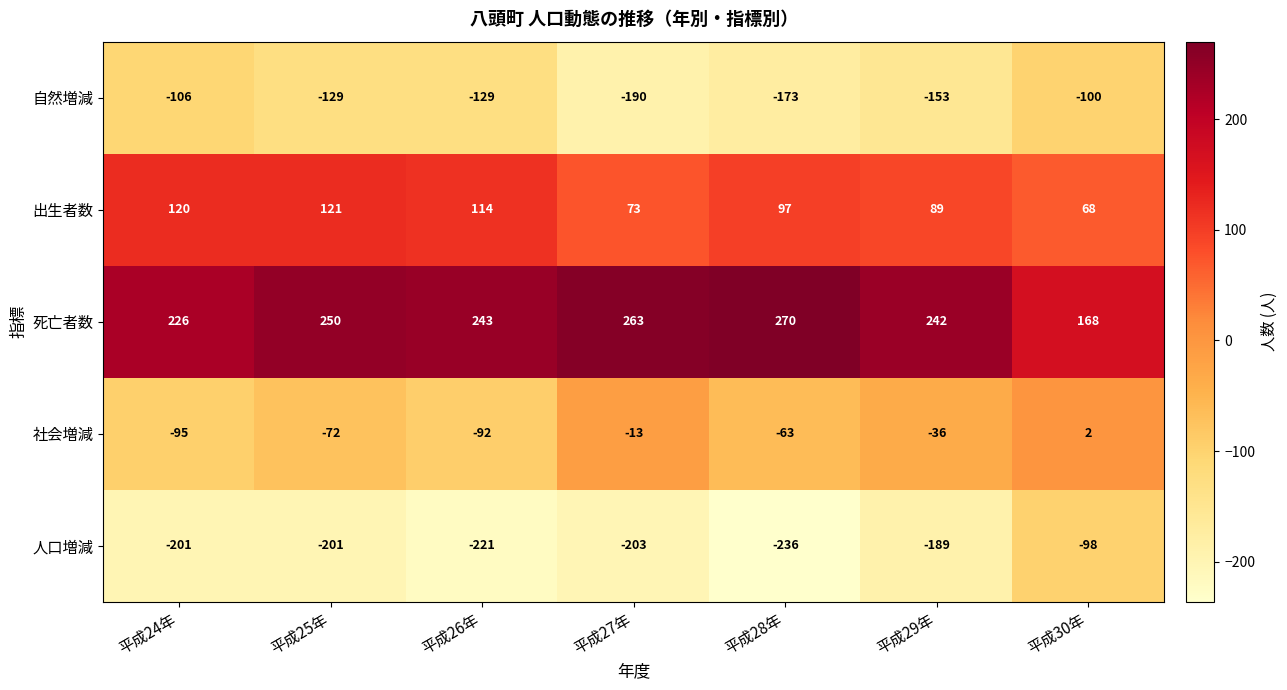

Where does the 出生者数 series first go above 97?

平成24年